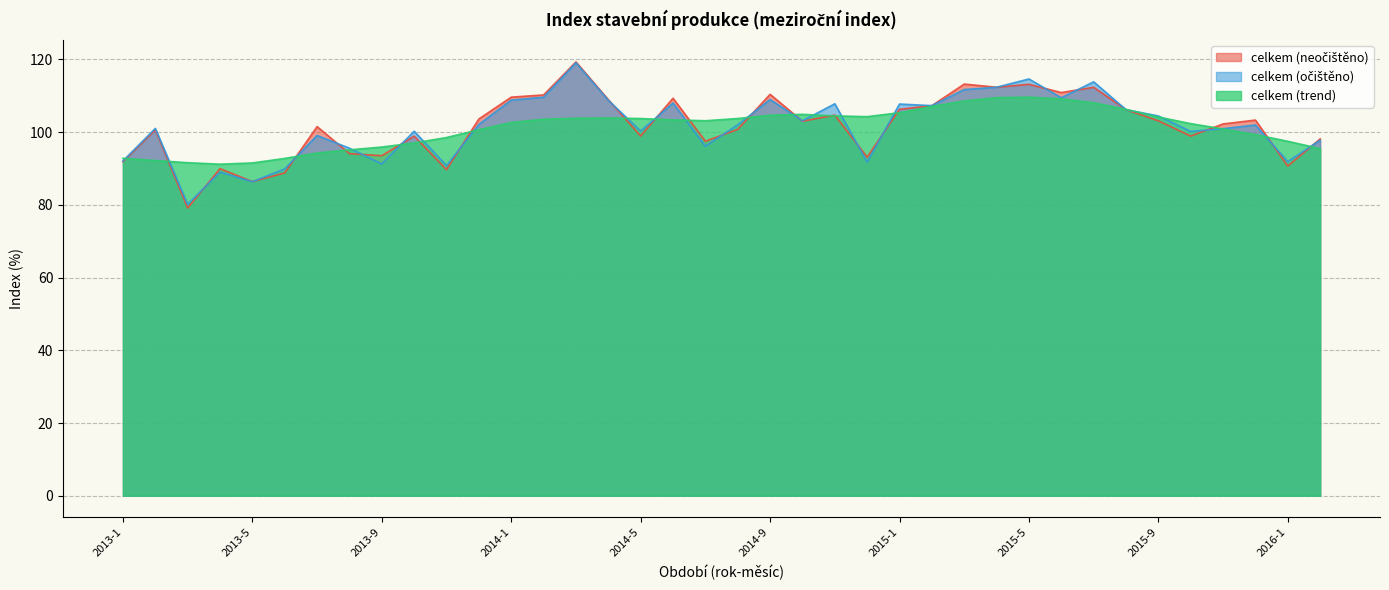

At how many categories does at least one series exceed 103?

23